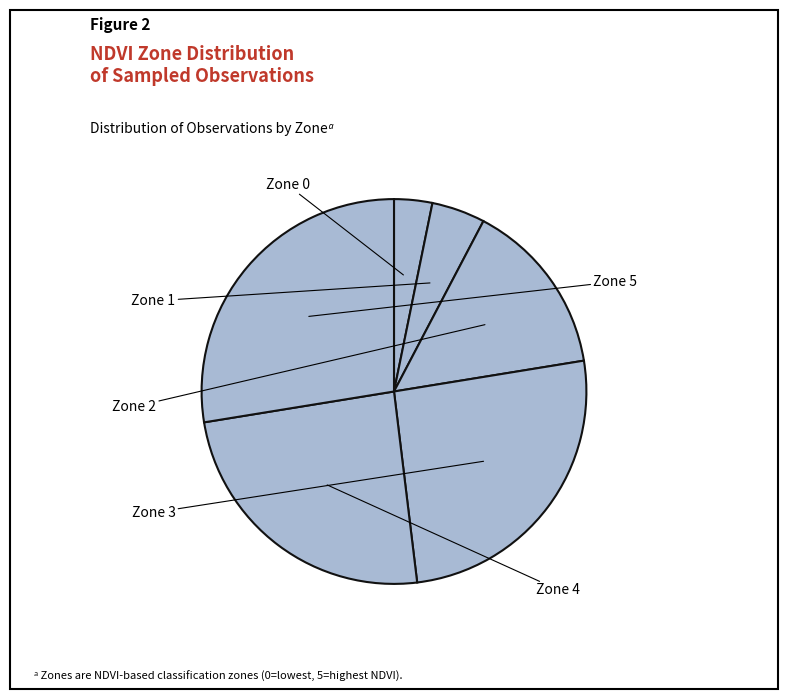

Which category has the smallest portion of the pie?

Zone 0